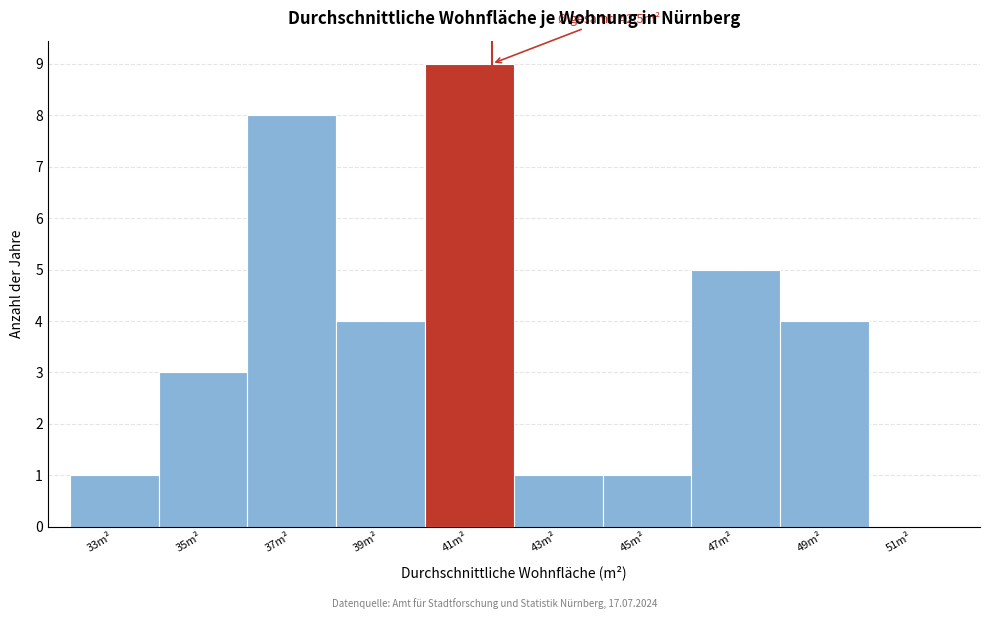

Reading left to right, what are all the values shown in this chart?

33m²=1	35m²=3	37m²=8	39m²=4	41m²=9	43m²=1	45m²=1	47m²=5	49m²=4	51m²=0